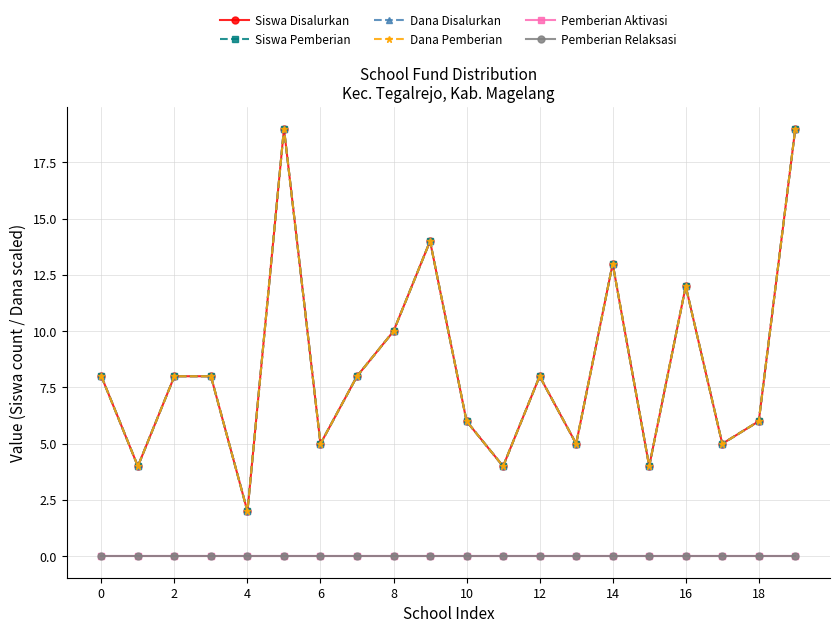

Is this an area chart (filled region under the line)?

No